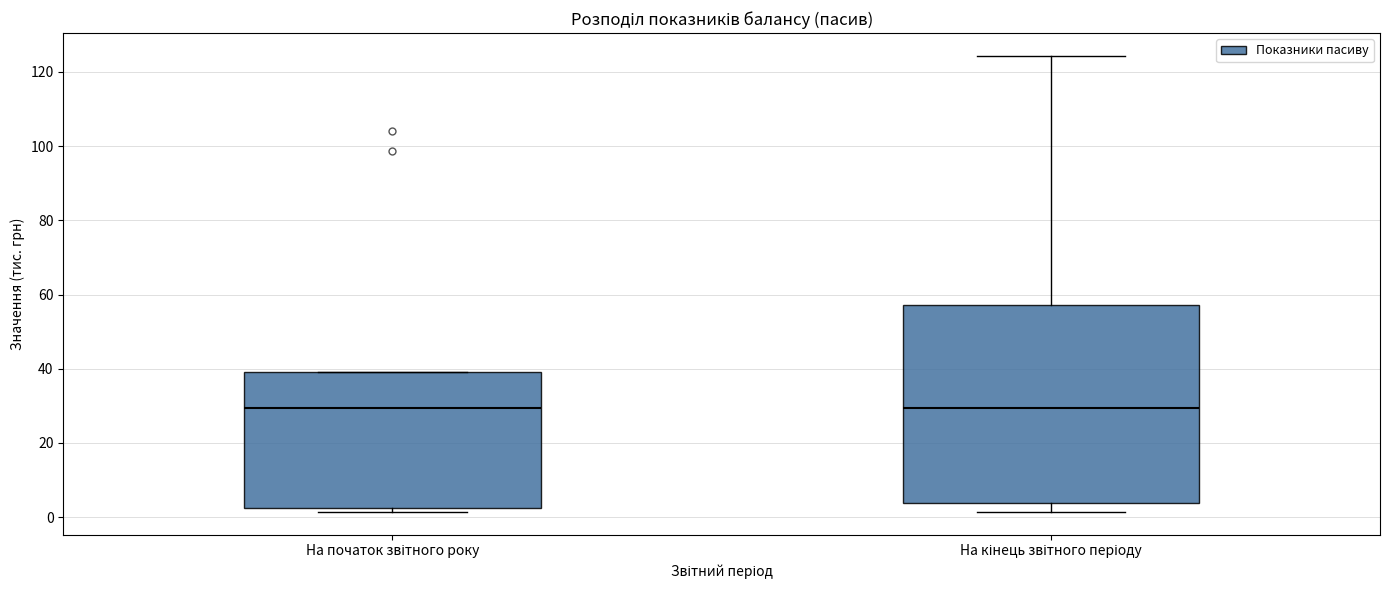

Which box is the tallest, from its lower edge to its upper edge?

На кінець звітного періоду